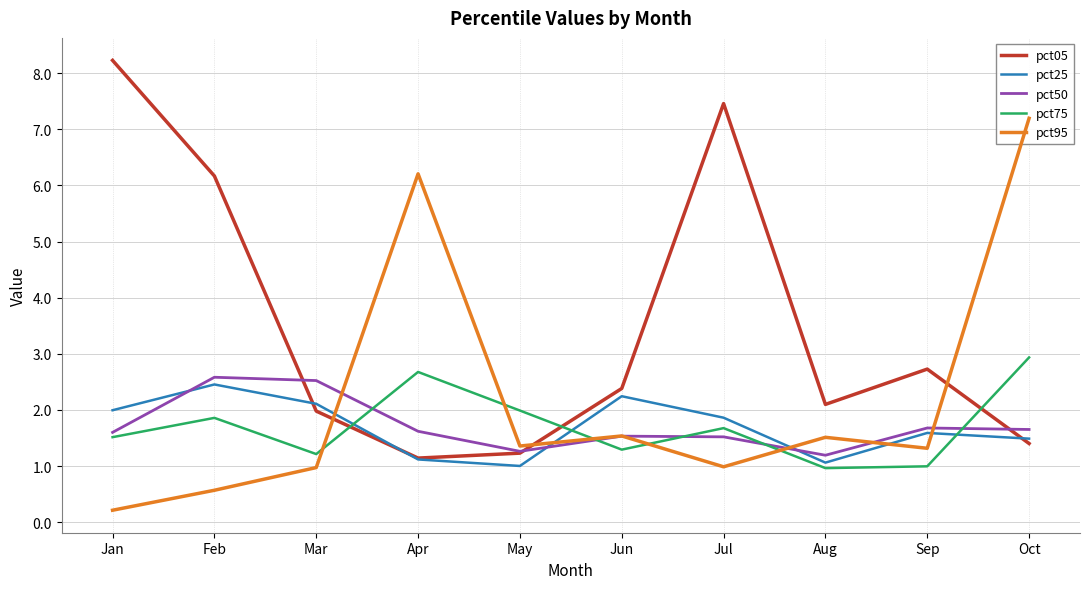

Rank the series at May from highest to lowest value.

pct75, pct95, pct50, pct05, pct25